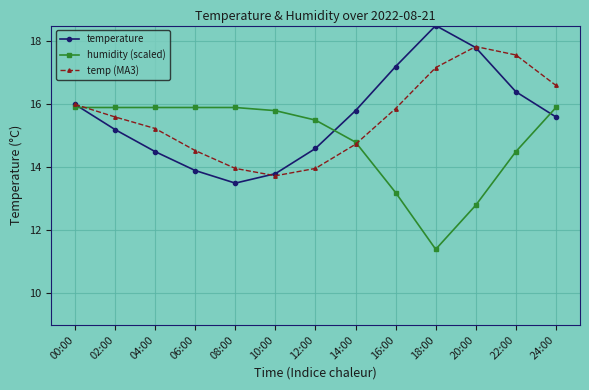

What is the difference between the second highest and minimum values in the humidity (scaled) series?

4.5